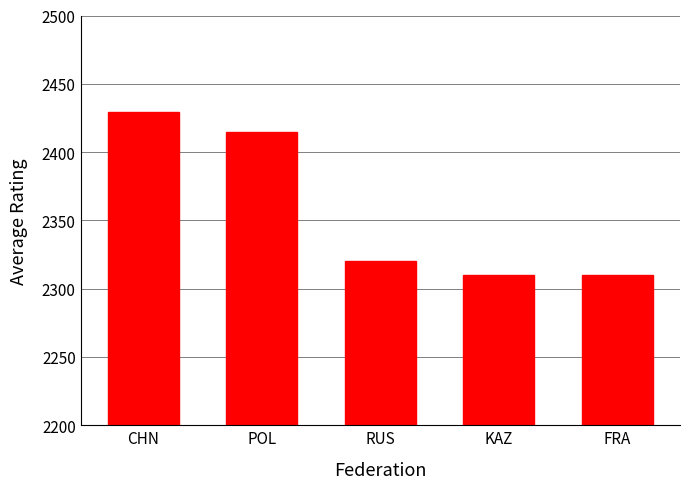

At which category does the chart reach its peak across all series?

CHN